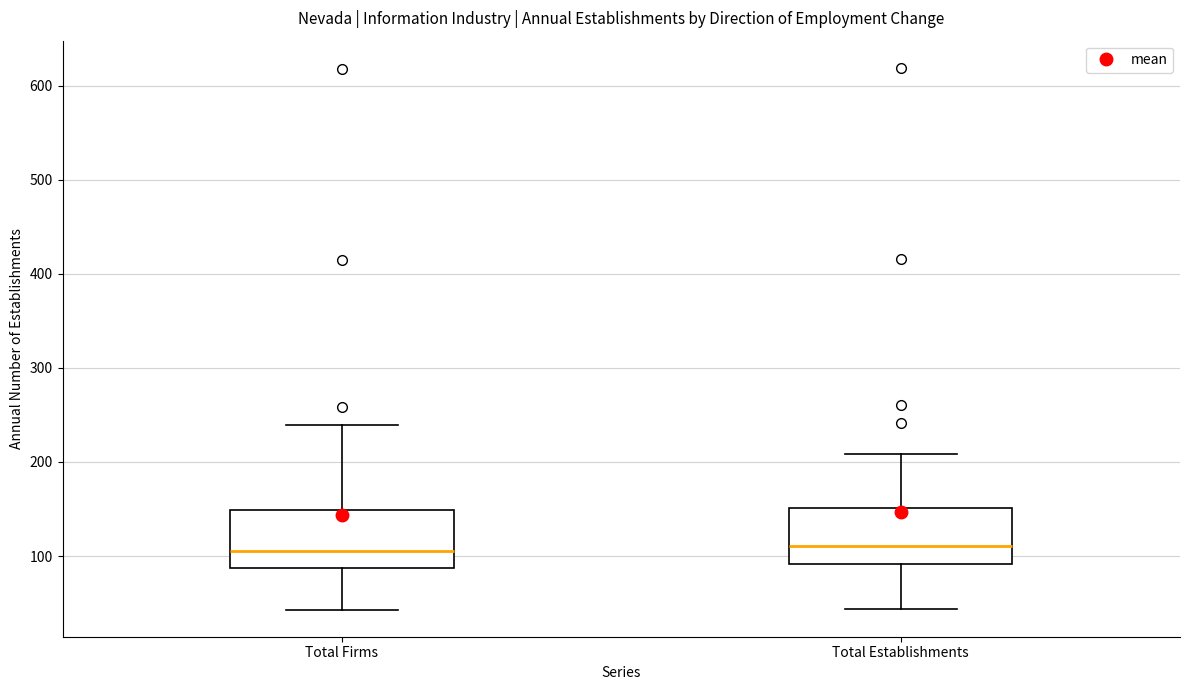

Reading left to right, read every box against the y-axis: the position of its median line, the range the box covers, and the ends of its whiskers. The values are not printed on the chart, so give them approximately, as read against the axis.

Total Firms: median 110, box 90 to 150, whiskers 40 to 240
Total Establishments: median 110, box 90 to 150, whiskers 40 to 210